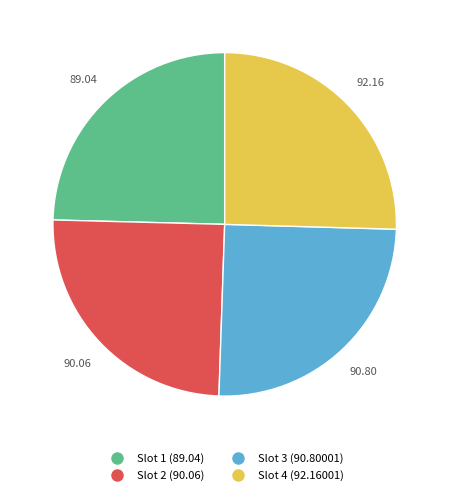

Does any single category account for the majority?

No